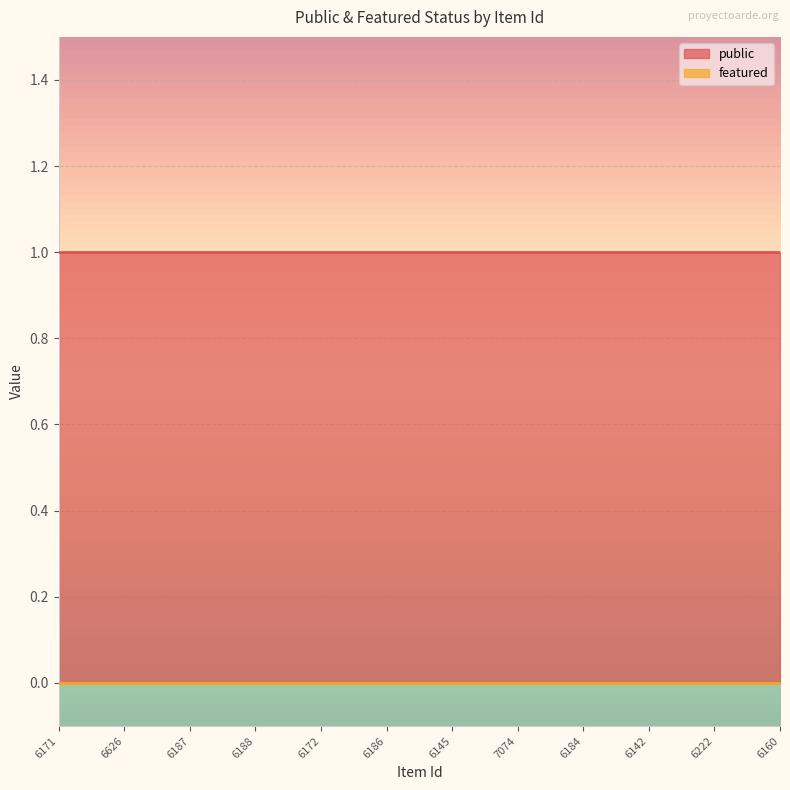

What is the lowest value of the public series?

1